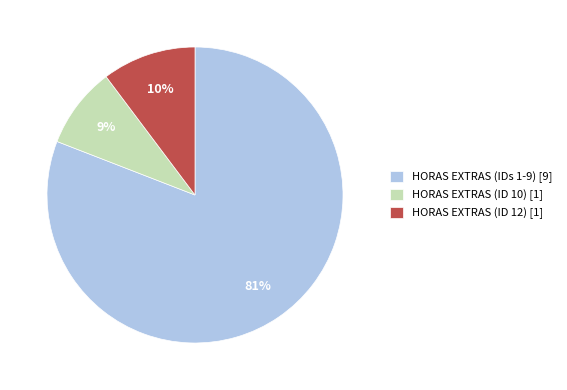

How many segments does this pie chart have?

3